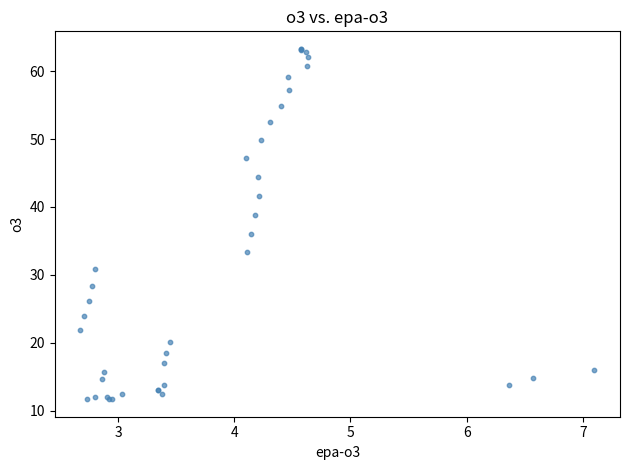

What Y value in the scatter plot is closest to 37?

36.1